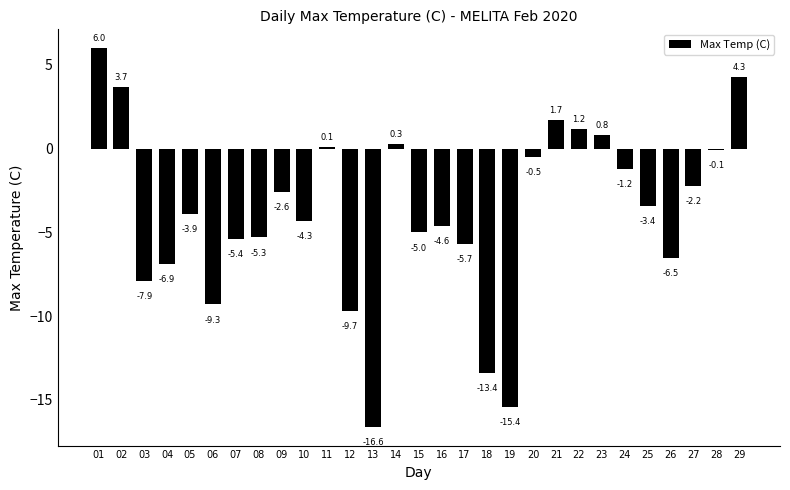

Reading right to left, what are all the values shown in this chart?

4.3	-0.1	-2.2	-6.5	-3.4	-1.2	0.8	1.2	1.7	-0.5	-15.4	-13.4	-5.7	-4.6	-5.0	0.3	-16.6	-9.7	0.1	-4.3	-2.6	-5.3	-5.4	-9.3	-3.9	-6.9	-7.9	3.7	6.0